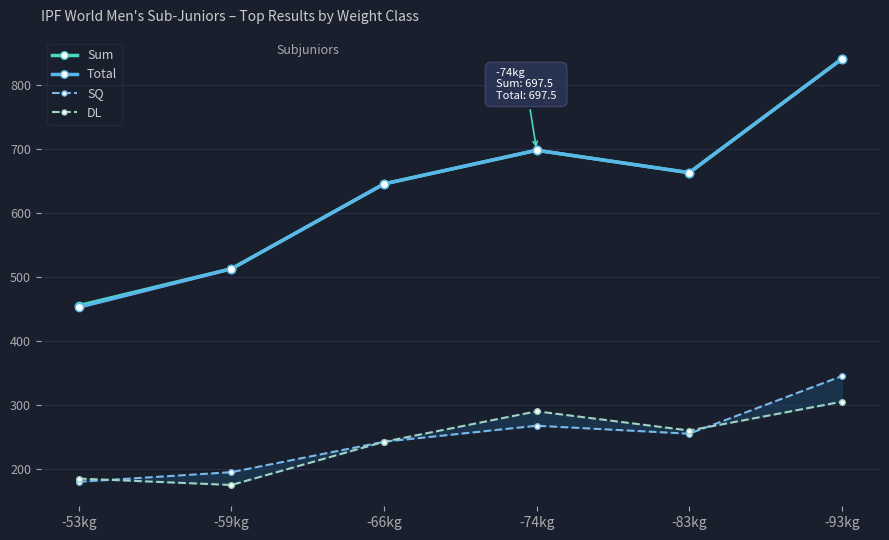

At which label does Total first exceed 662?

-74kg